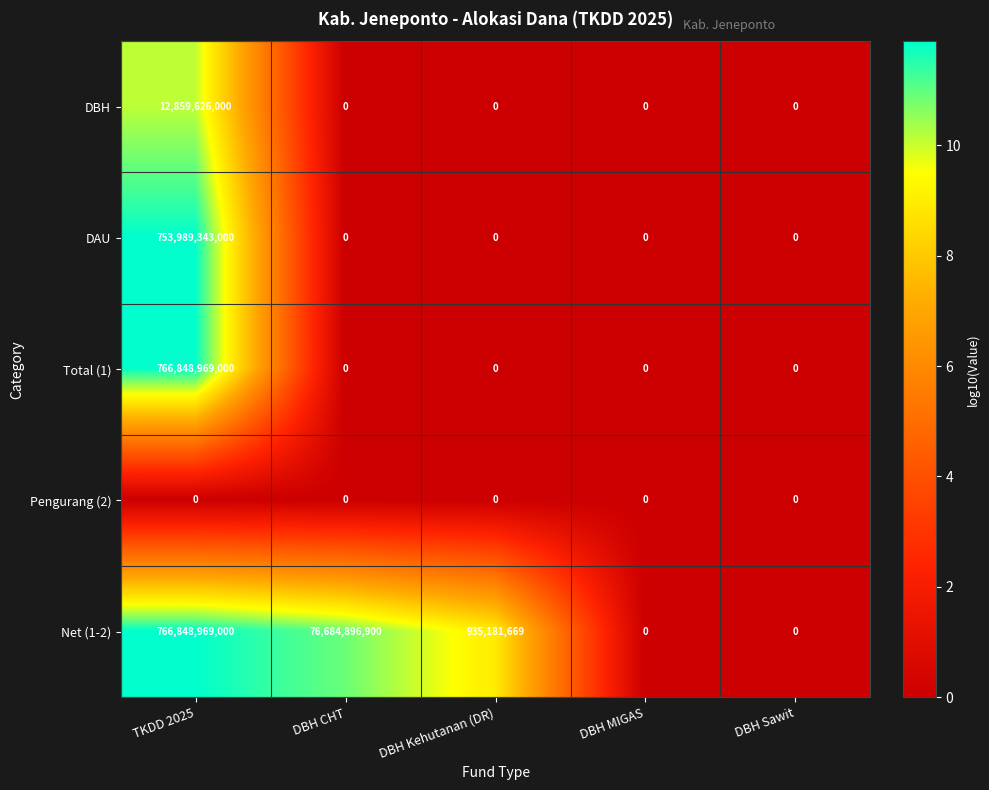

What is the greatest value displayed?

766848969000